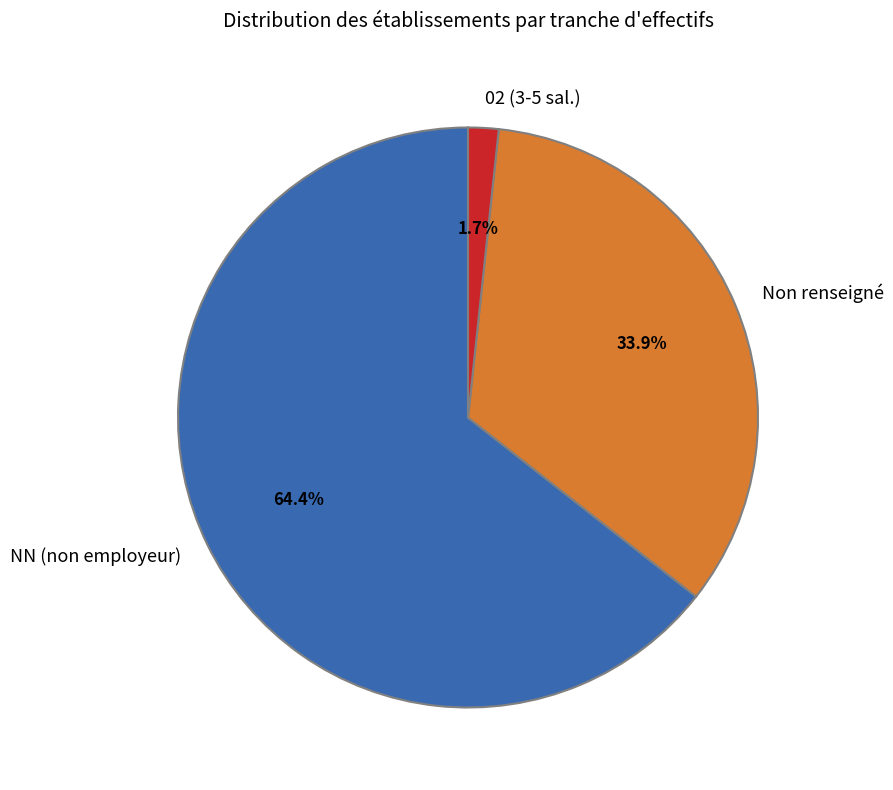

How many segments does this pie chart have?

3